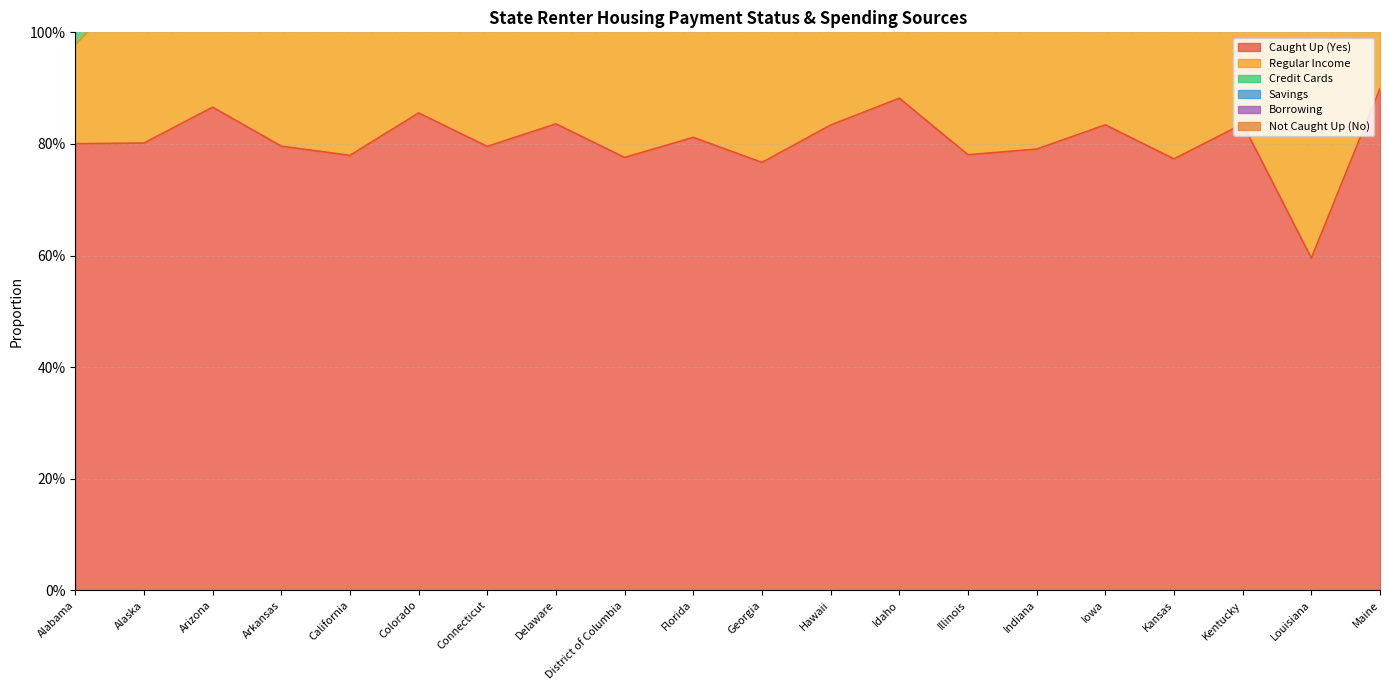

Reading left to right, list all the values displayed in this chart.

Caught Up (Yes): 0.8	0.8	0.9	0.8	0.8	0.9	0.8	0.8	0.8	0.8	0.8	0.8	0.9	0.8	0.8	0.8	0.8	0.8	0.6	0.9
Regular Income: 0.2	0.3	0.4	0.3	0.3	0.3	0.3	0.4	0.6	0.3	0.3	0.4	0.4	0.3	0.4	0.3	0.4	0.3	0.4	0.4
Credit Cards: 0.2	0.2	0.2	0.2	0.2	0.2	0.2	0.2	0.1	0.2	0.2	0.2	0.2	0.2	0.2	0.2	0.2	0.2	0.2	0.2
Savings: 0.0	0.2	0.2	0.2	0.2	0.2	0.3	0.1	0.2	0.2	0.2	0.2	0.2	0.2	0.2	0.2	0.2	0.2	0.3	0.2
Borrowing: 0.1	0.2	0.2	0.2	0.2	0.1	0.2	0.2	0.1	0.2	0.2	0.1	0.1	0.1	0.2	0.1	0.2	0.2	0.2	0.1
Not Caught Up (No): 0.2	0.2	0.1	0.2	0.2	0.1	0.2	0.2	0.2	0.2	0.2	0.2	0.1	0.2	0.2	0.2	0.2	0.2	0.4	0.1